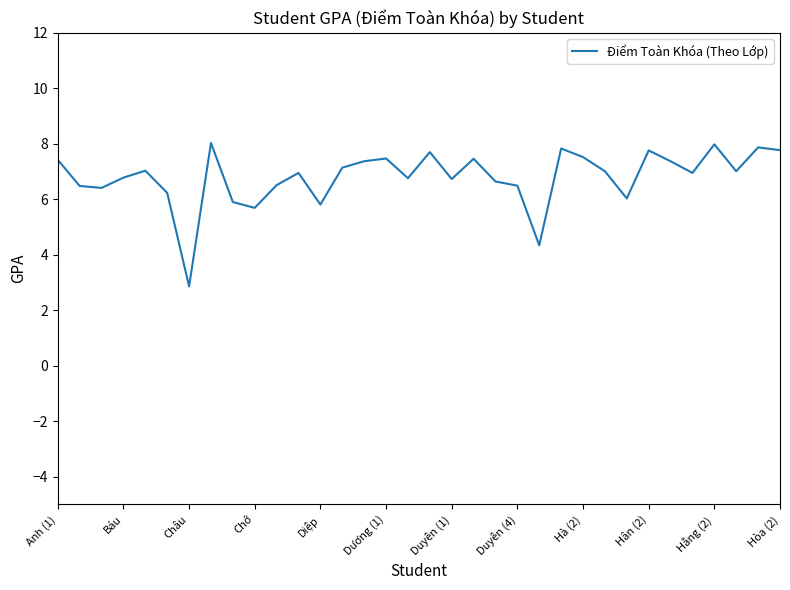

What is the difference between the maximum and minimum values?

5.2